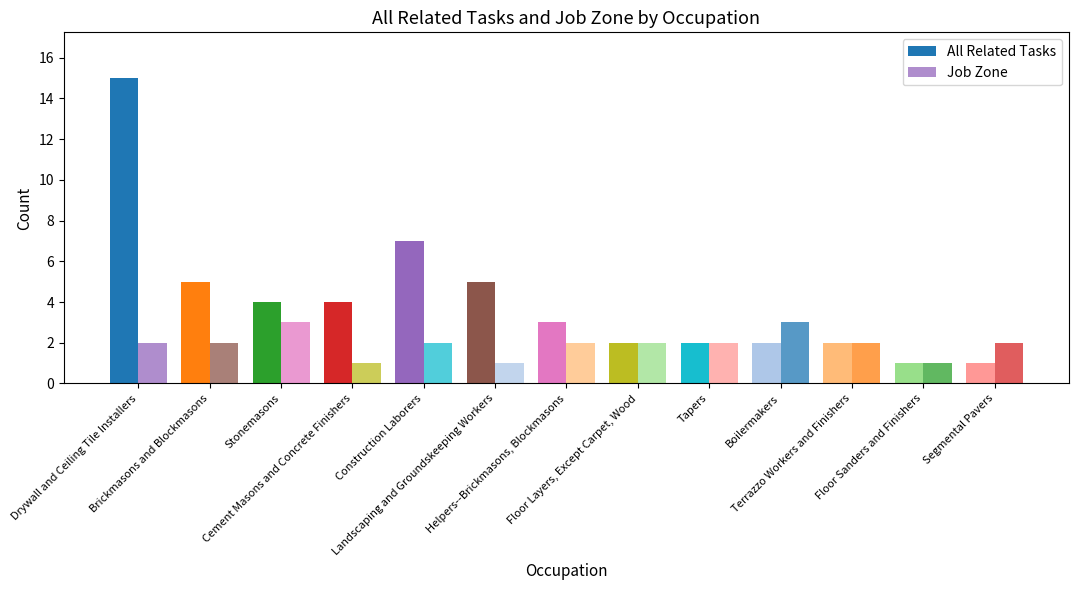

How many categories are shown in the chart?

13